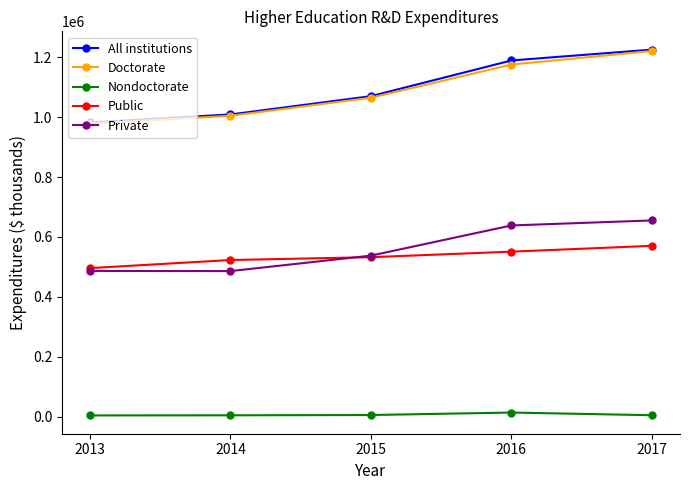

How many categories are shown in the chart?

5